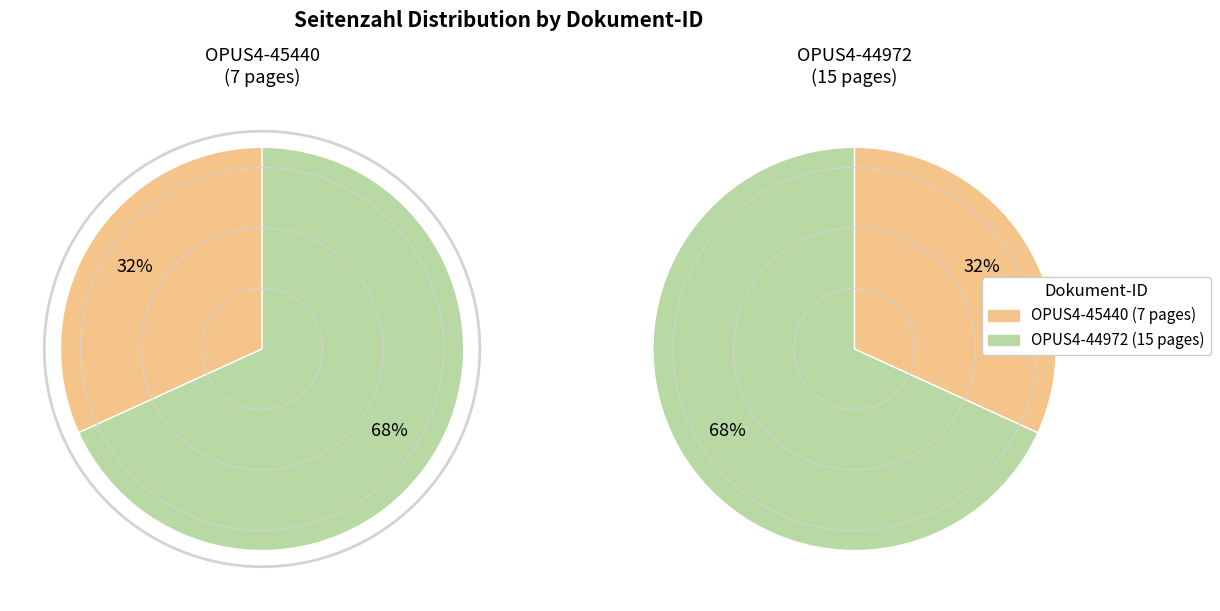

To the nearest percent, what is the combined percentage of OPUS4-45440 and OPUS4-44972?

100%